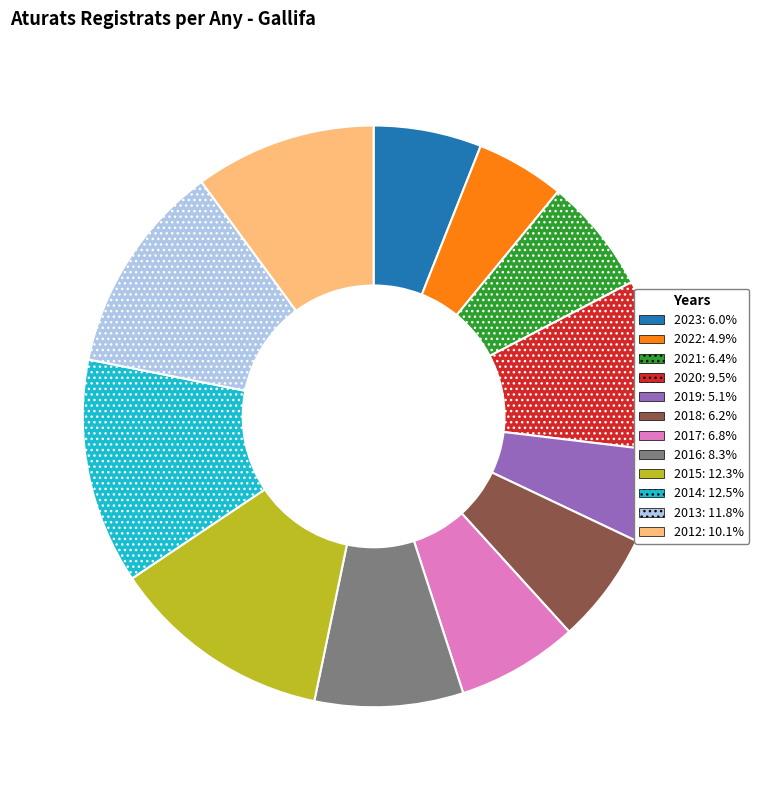

Is there a majority slice in this chart?

No